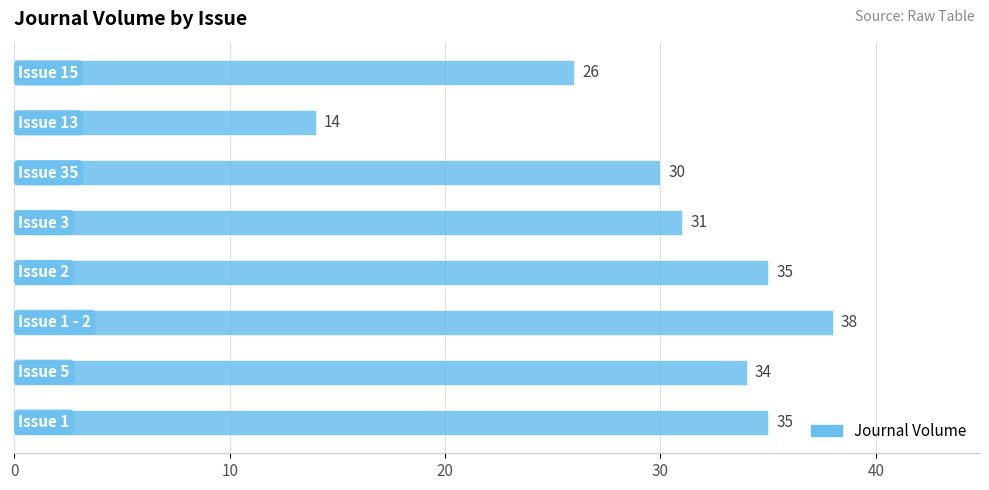

Count the number of data series in this chart.

1